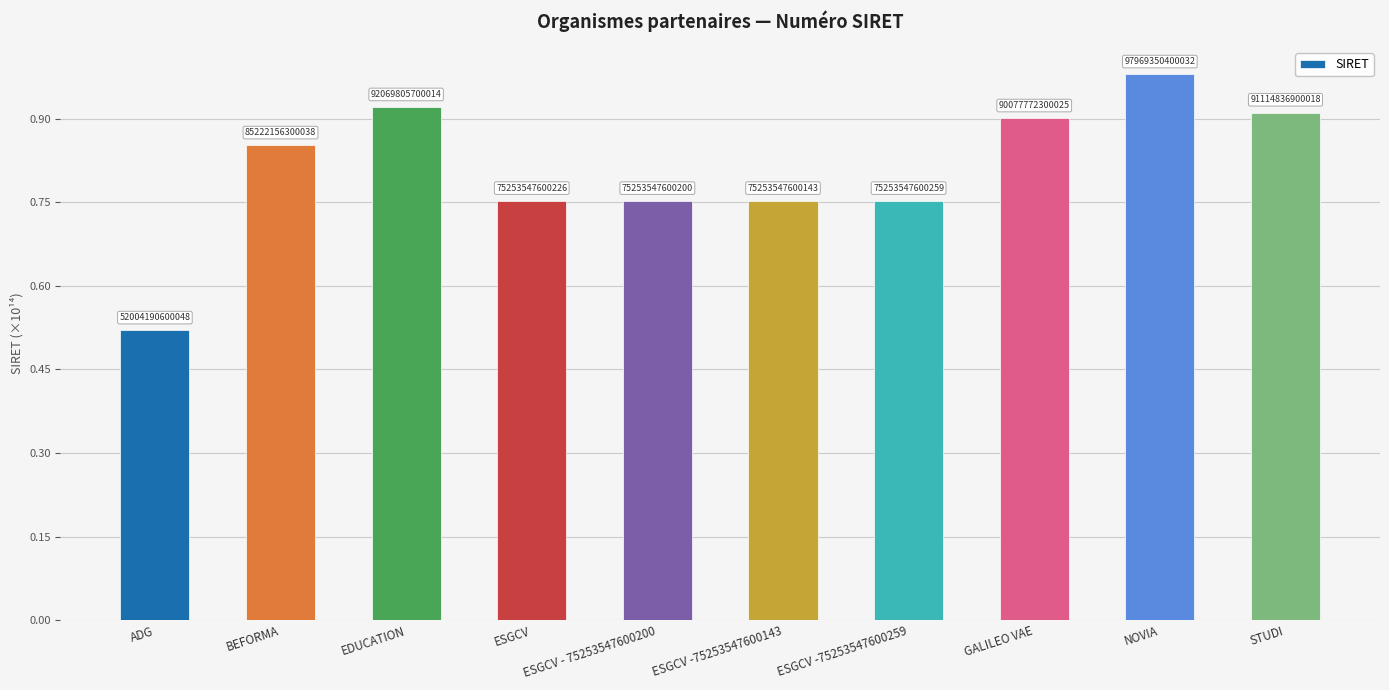

Rank the categories by value from highest to lowest.

NOVIA, EDUCATION, STUDI, GALILEO VAE, BEFORMA, ESGCV -75253547600259, ESGCV, ESGCV - 75253547600200, ESGCV -75253547600143, ADG